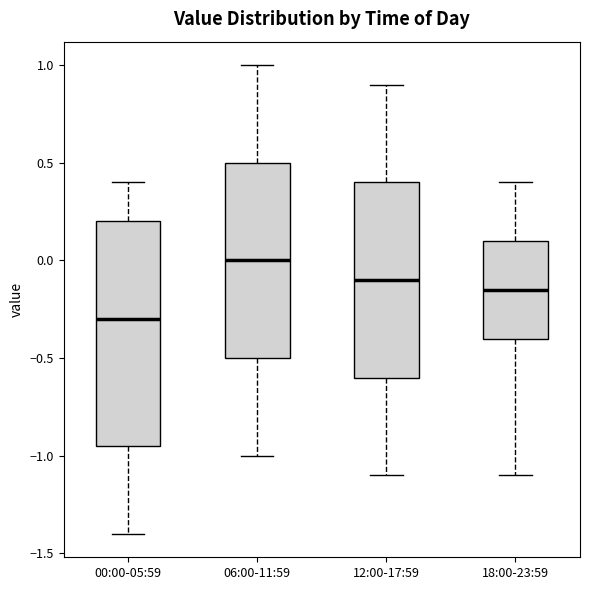

Reading left to right, transcribe this box plot: for each box, give where its median line is, the range the box spans, and where its two whiskers end, as read against the y-axis. The values are not printed on the chart, so give them approximately, as read against the axis.

00:00-05:59: median -0.30, box -0.95 to 0.20, whiskers -1.40 to 0.40
06:00-11:59: median 0.00, box -0.50 to 0.50, whiskers -1.00 to 1.00
12:00-17:59: median -0.10, box -0.60 to 0.40, whiskers -1.10 to 0.90
18:00-23:59: median -0.15, box -0.40 to 0.10, whiskers -1.10 to 0.40